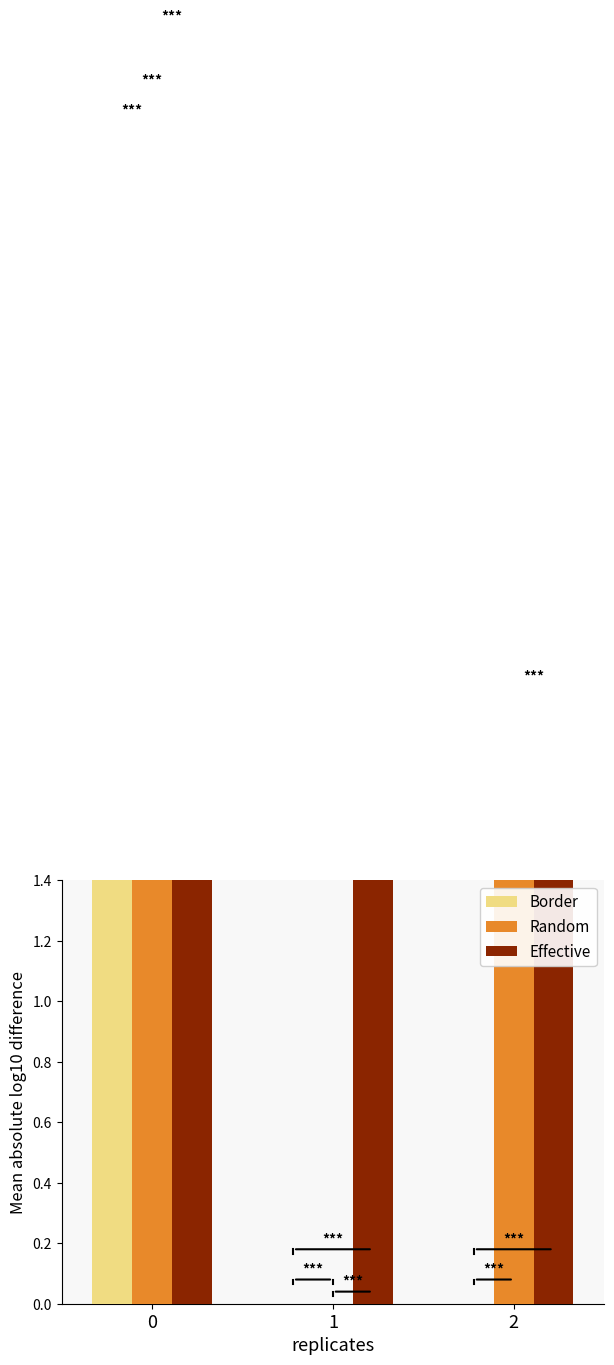

What is the average value of the Border series?

1.3